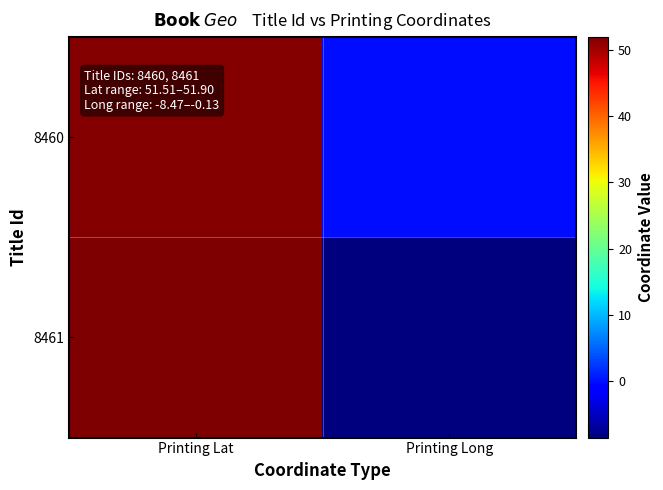

Reading left to right, what are all the values shown in this chart?

8460: Printing Lat=51.5	Printing Long=-0.1
8461: Printing Lat=51.9	Printing Long=-8.5